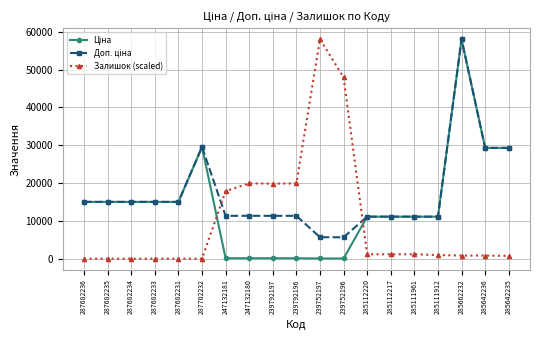

What is the sum of the Залишок (scaled) values at 285111961 and 285112220?

2335.2